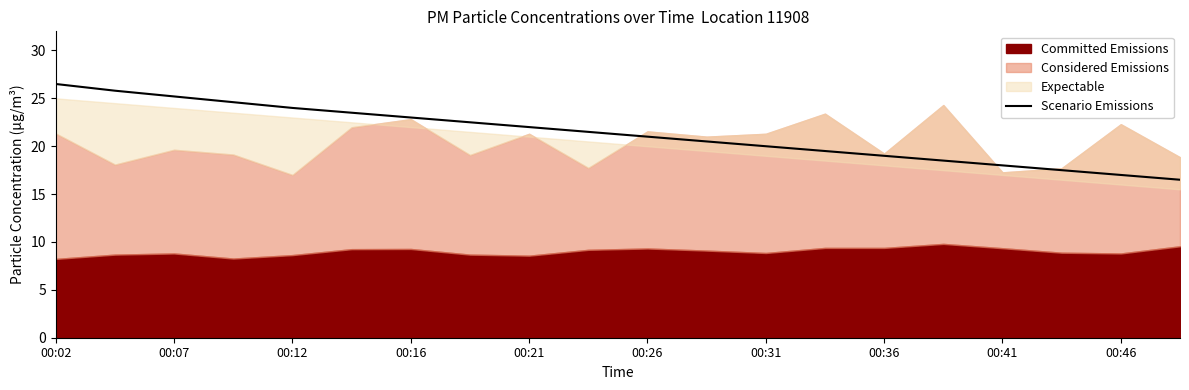

What is the highest value of the Scenario Emissions series?

26.5